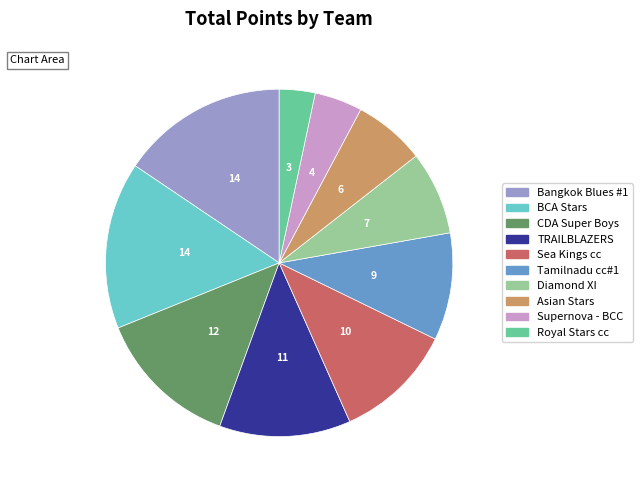

Between CDA Super Boys and Supernova - BCC, which is larger?

CDA Super Boys